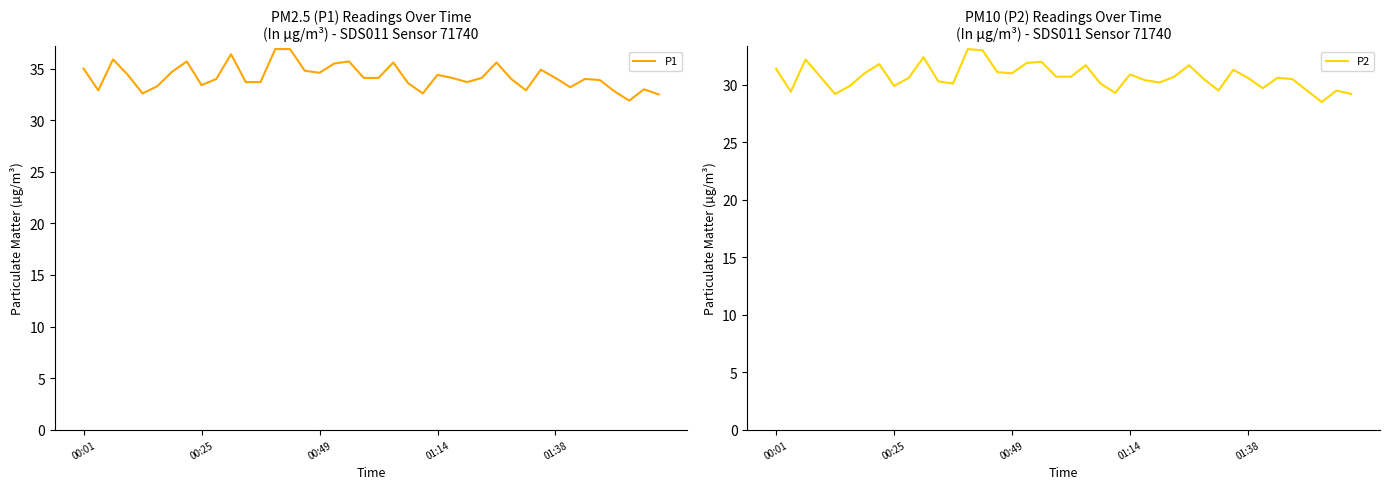

How many categories are shown in the chart?

40